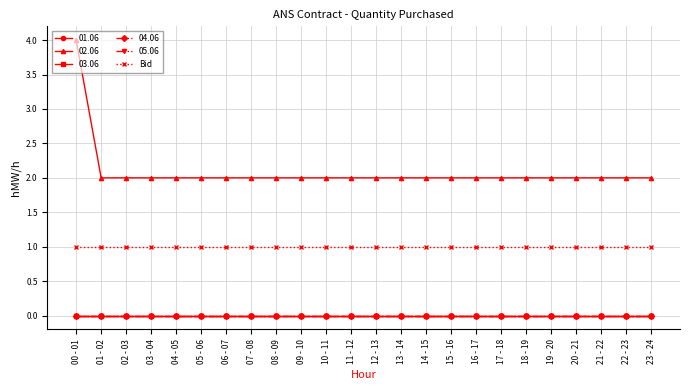

Does the chart have visible grid lines?

Yes